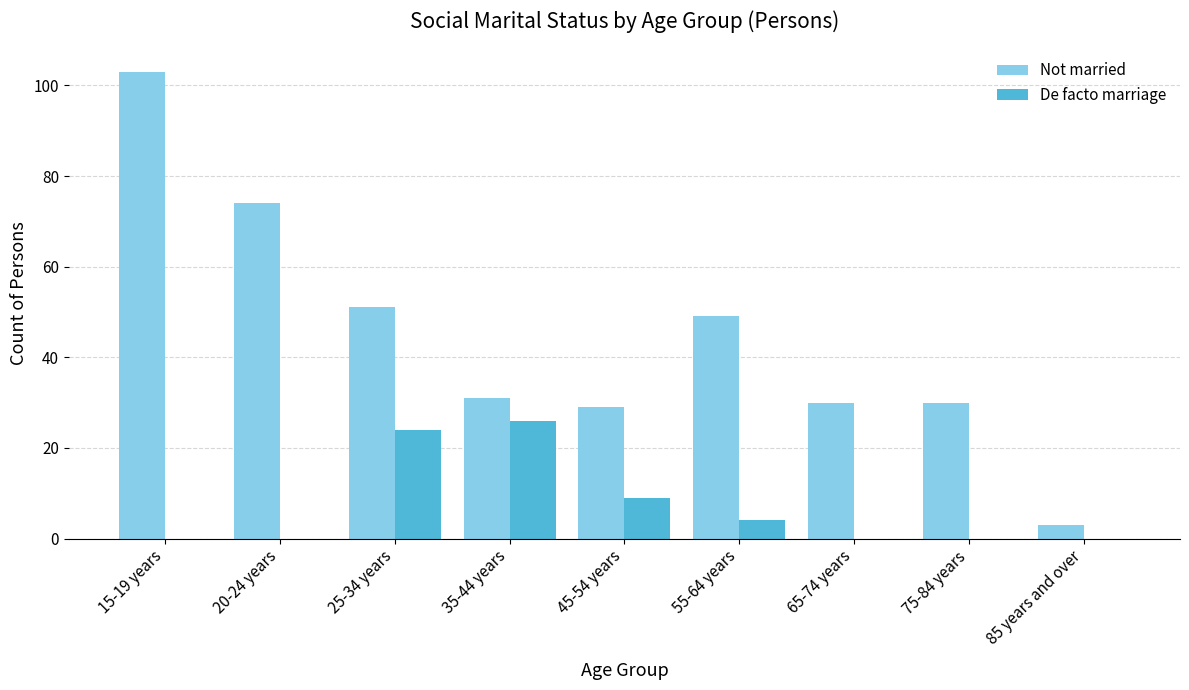

Reading left to right, list all the values displayed in this chart.

Not married: 103	74	51	31	29	49	30	30	3
De facto marriage: 0	0	24	26	9	4	0	0	0